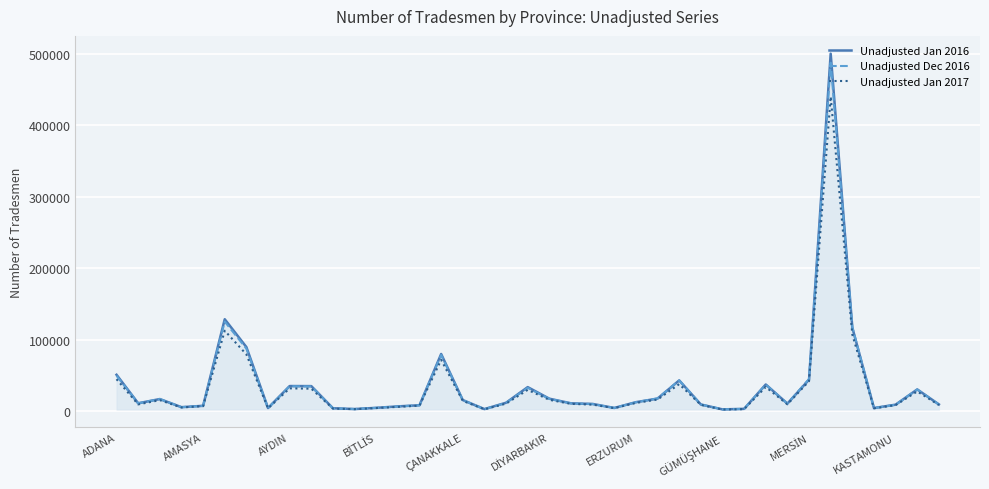

What is the greatest value displayed?

500033